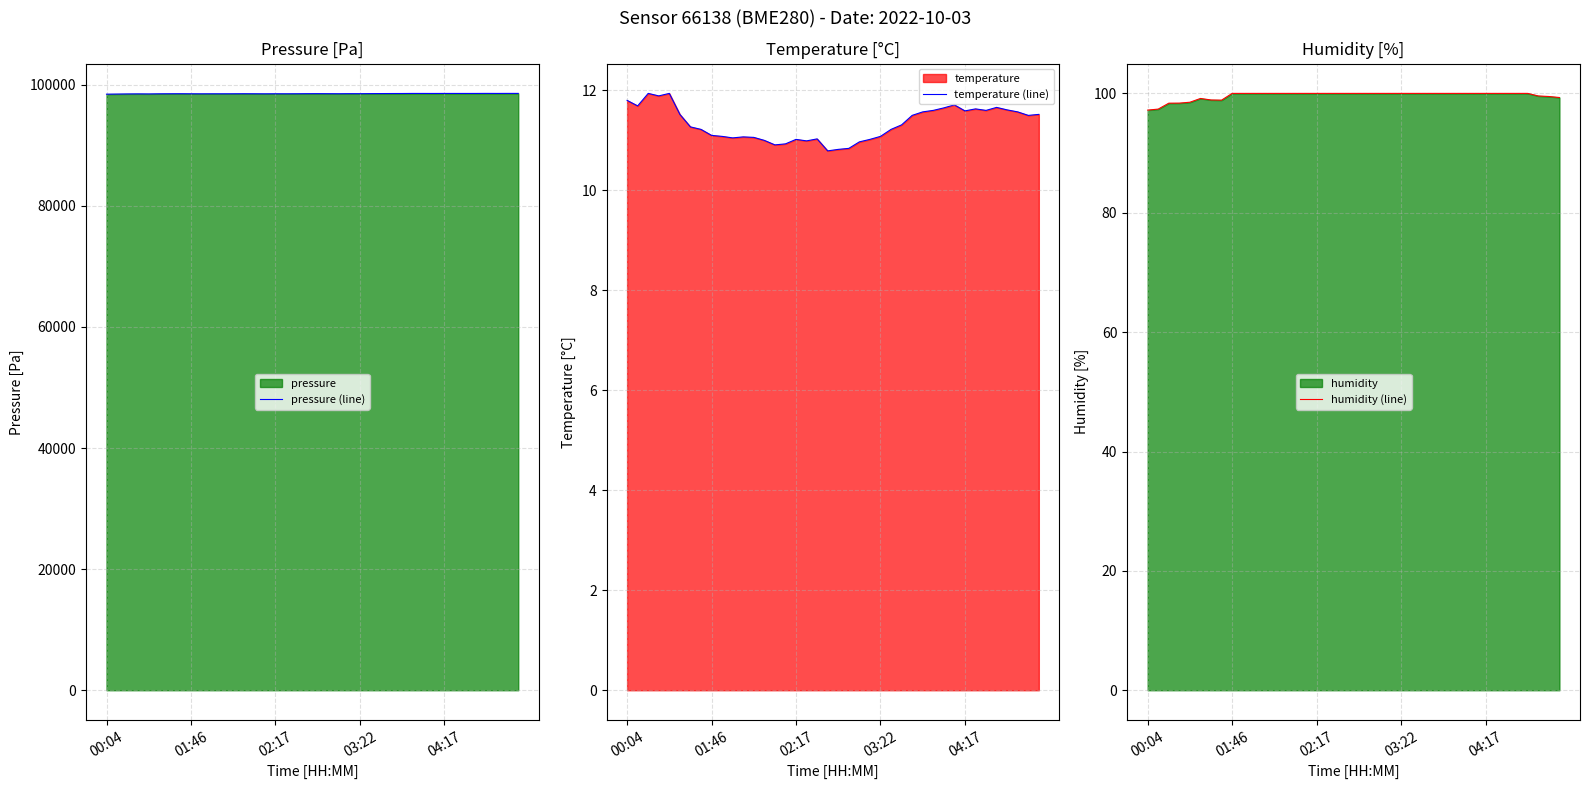

What is the maximum value for pressure (line)?

98582.0